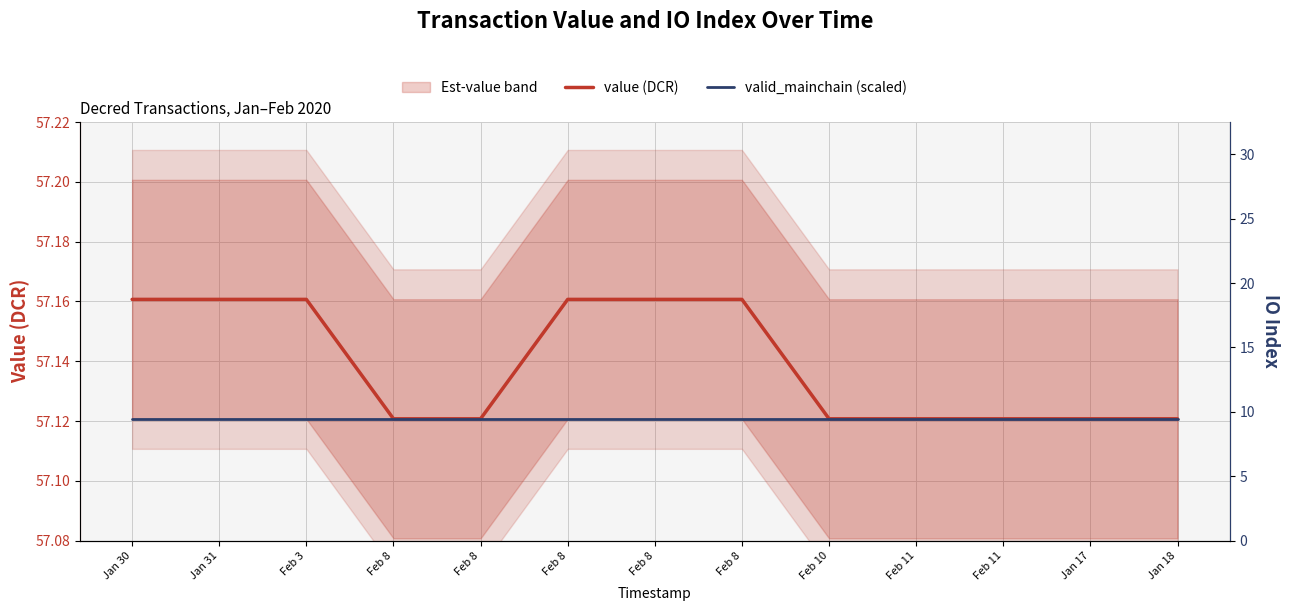

True or false: valid_mainchain (scaled) and value (DCR) cross at least once.

False